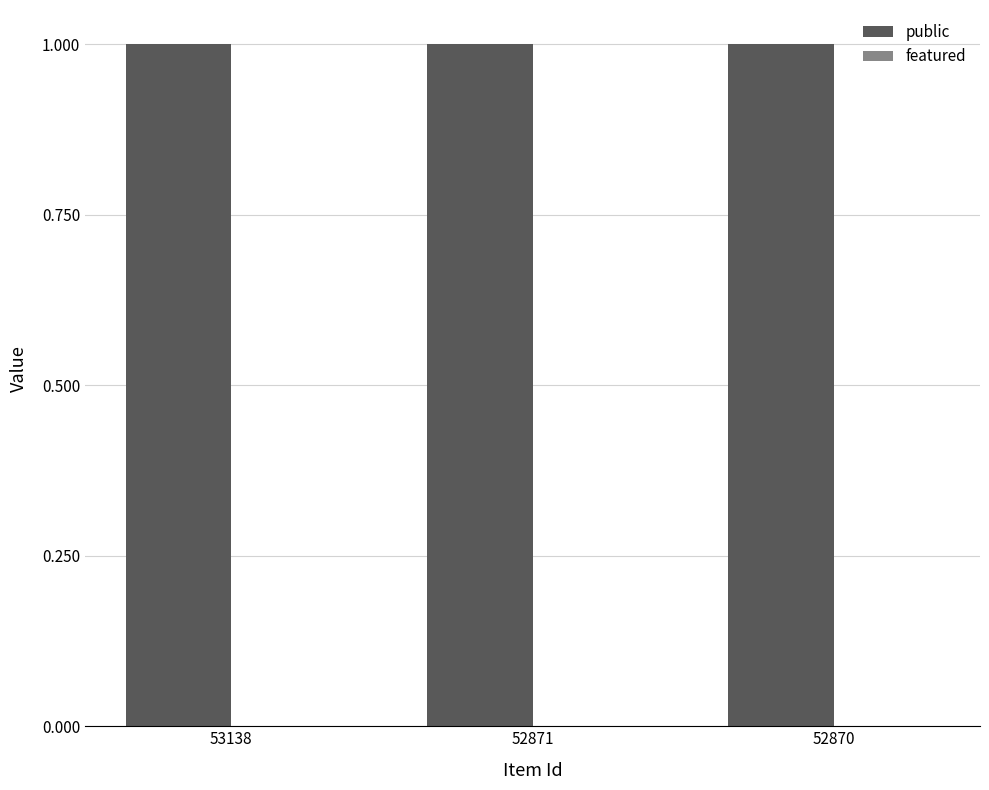

What is the maximum value shown in the chart?

1